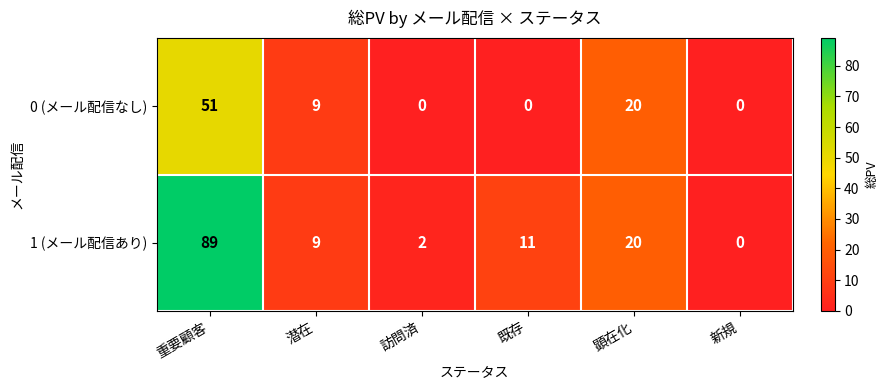

Where is 0 (メール配信なし) nearest to the value 25?

顕在化